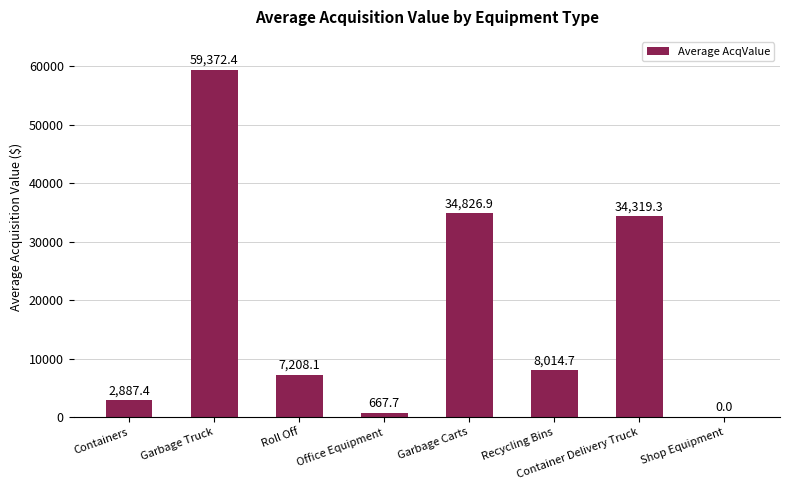

What is the change in value from Roll Off to Shop Equipment?

-7208.1